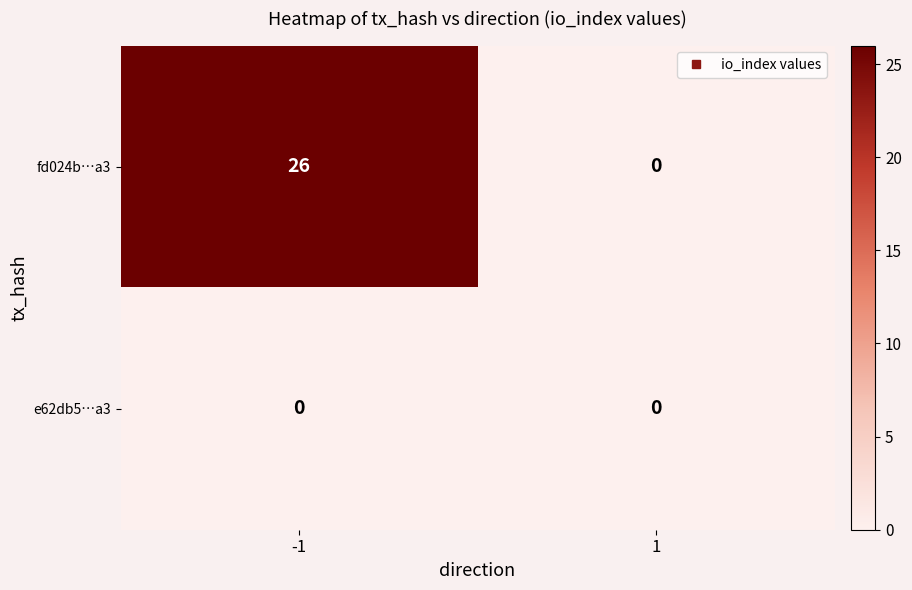

List the series in order of their overall mean, highest first.

fd024b…a3, e62db5…a3